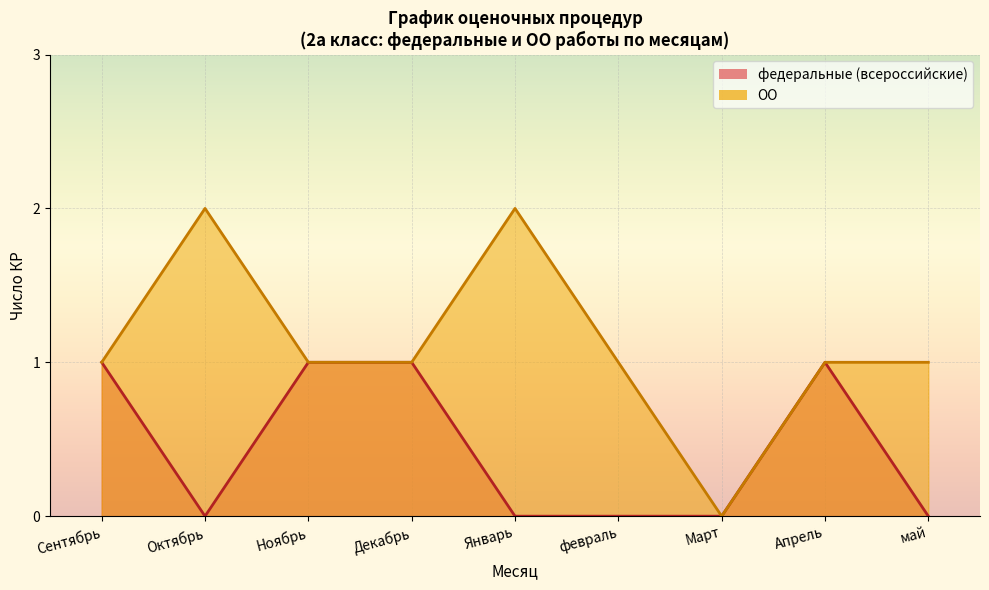

The ОО series shows 1 at Декабрь. True or false?

False